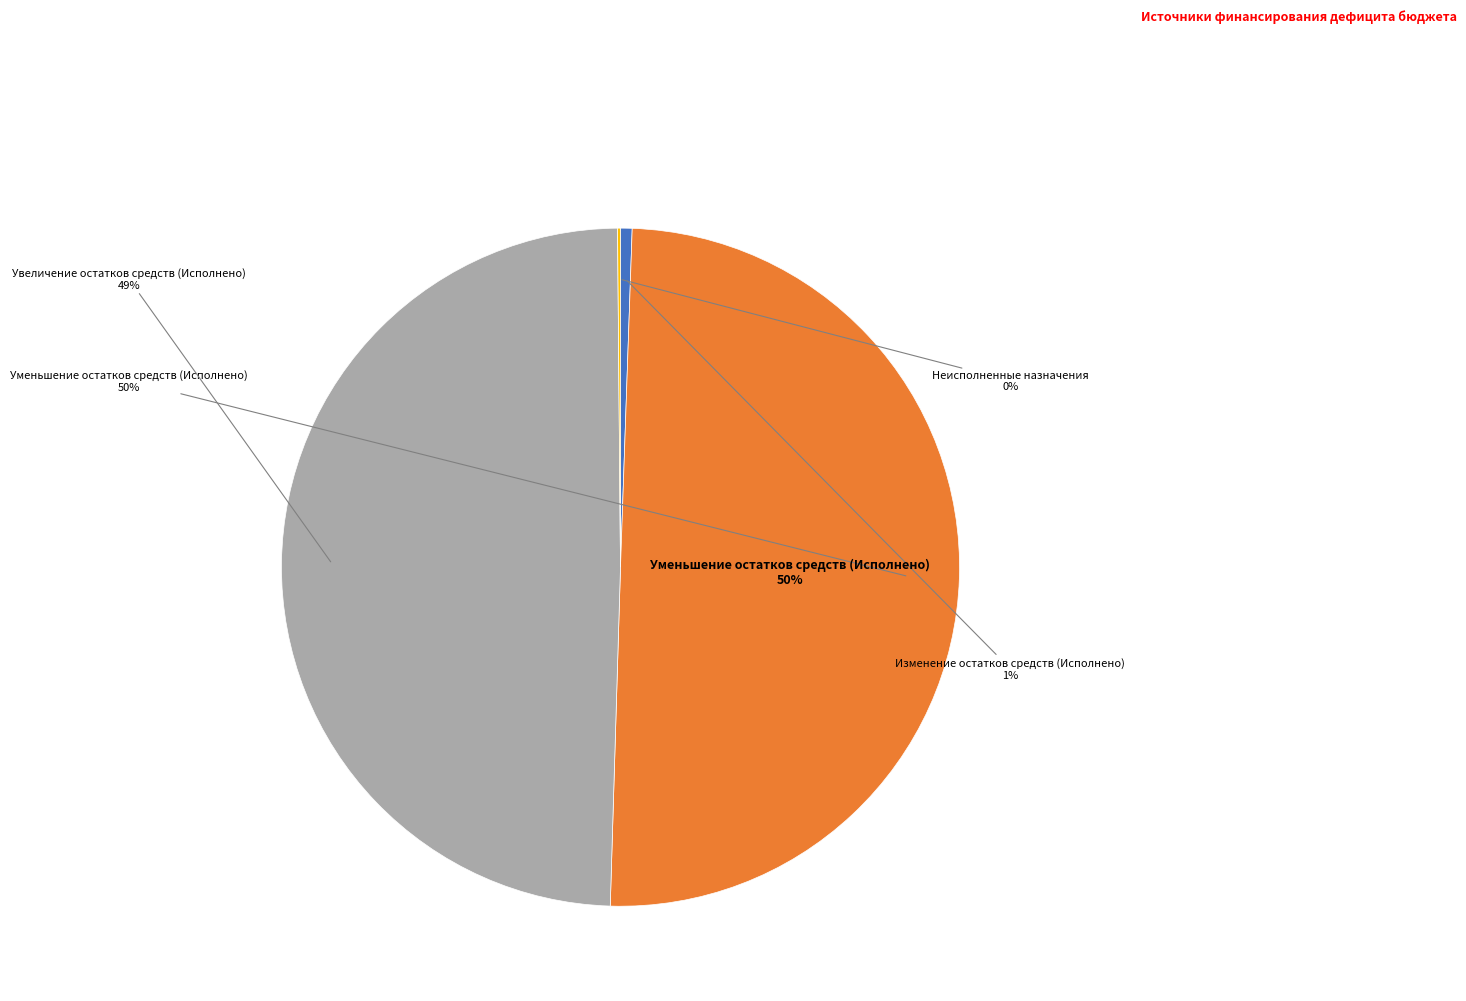

To the nearest percent, what portion does Уменьшение остатков средств (Исполнено) represent?

50%